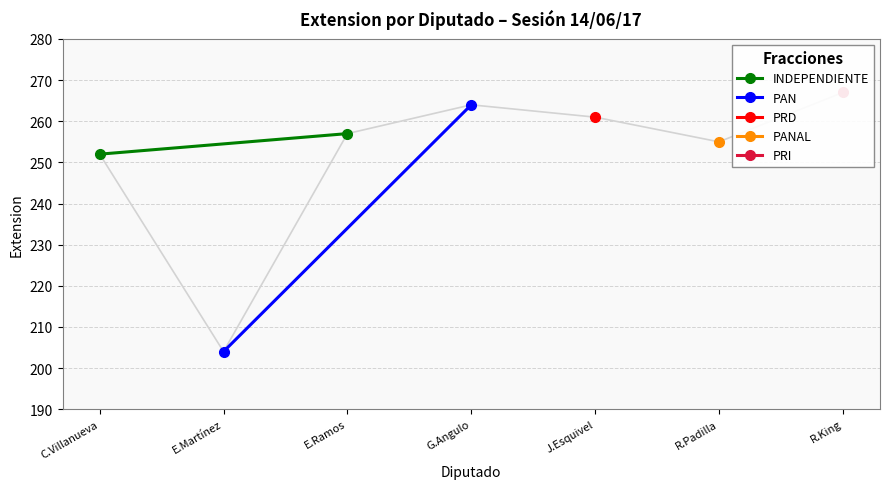

What value does the INDEPENDIENTE series have at C.Villanueva?

252